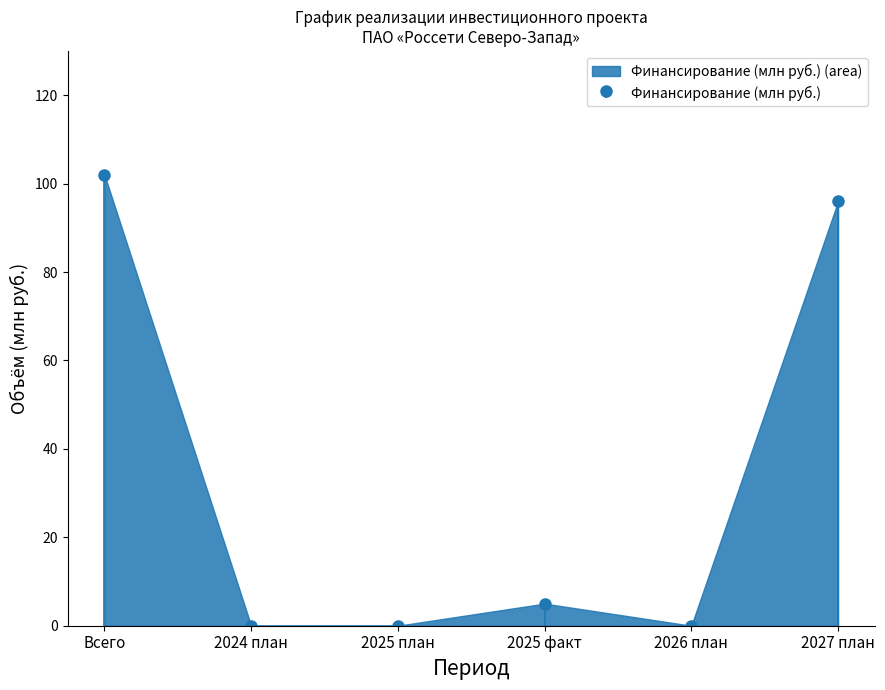

At which label does Финансирование (млн руб.) (area) reach its peak?

Всего